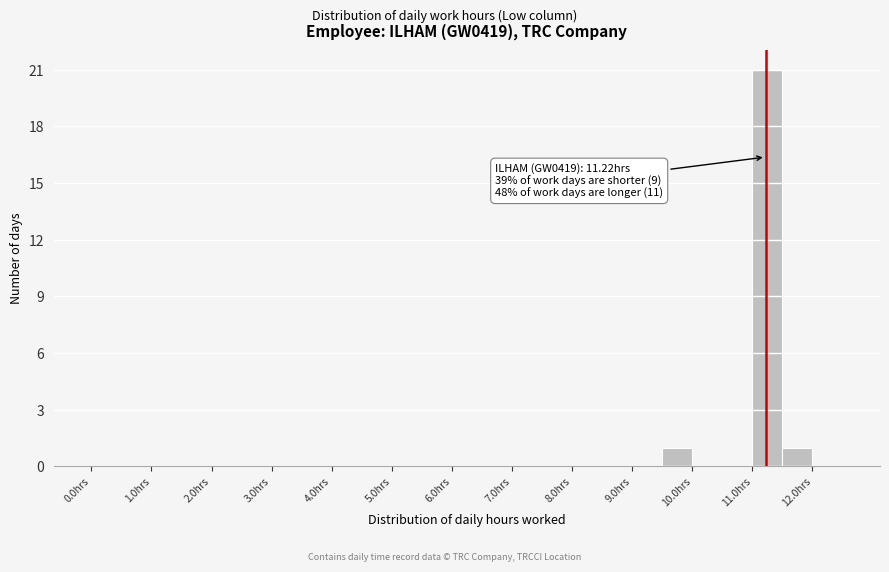

Which range on the x-axis has the tallest bar?

11.0 to 11.5